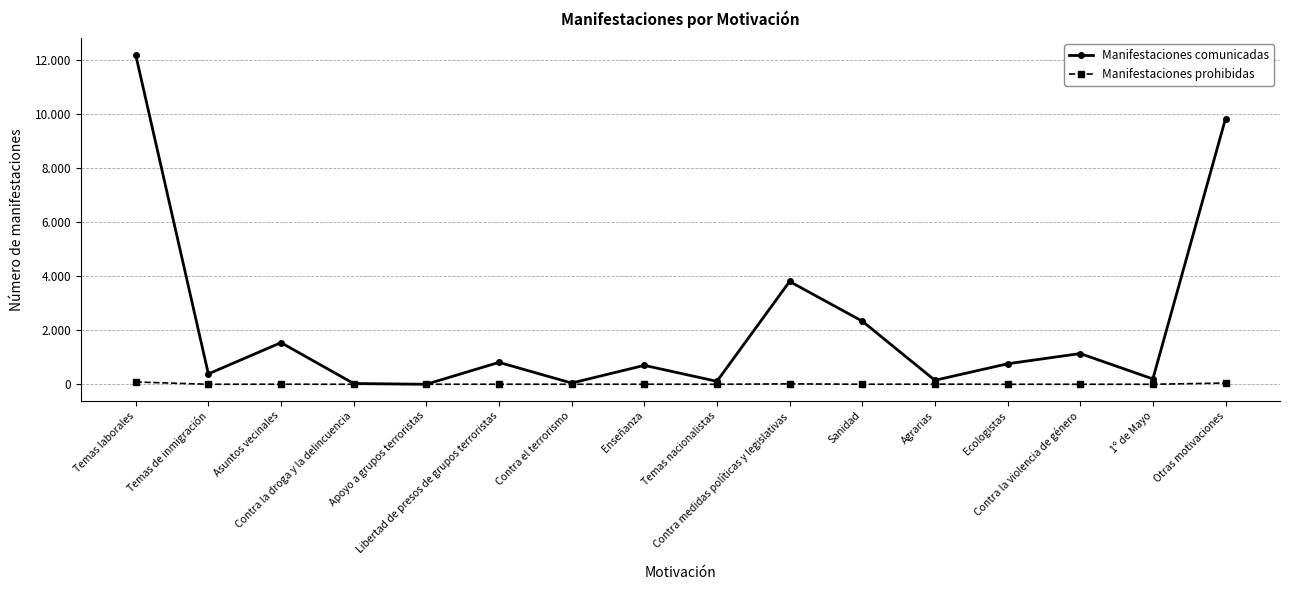

What is the value of the Manifestaciones comunicadas point at the 13th from the left?

758